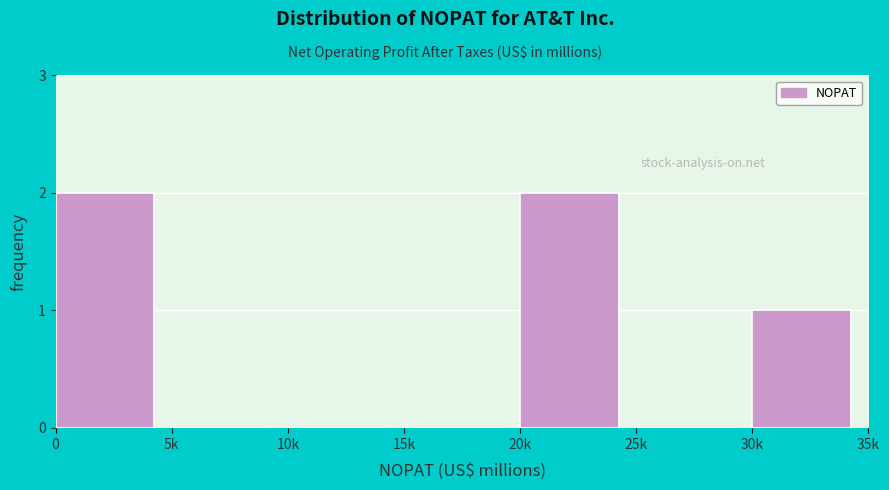

Reading right to left, what are all the values shown in this chart?

30k=1	25k=0	20k=2	15k=0	10k=0	5k=0	0=2